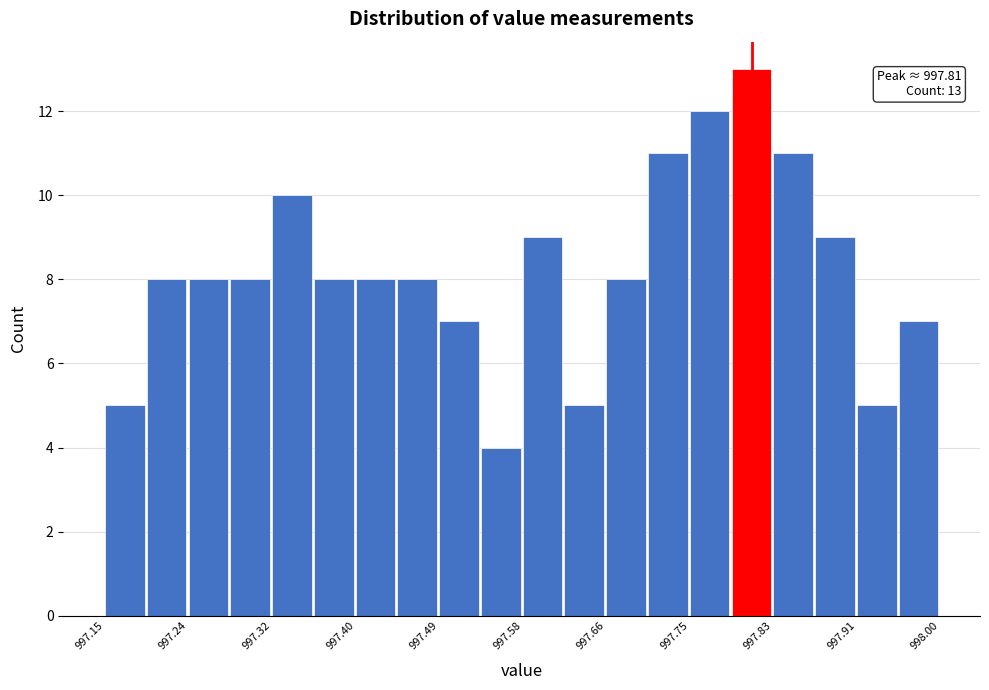

Over which range of the x-axis is the bar tallest?

997.79 to 997.83